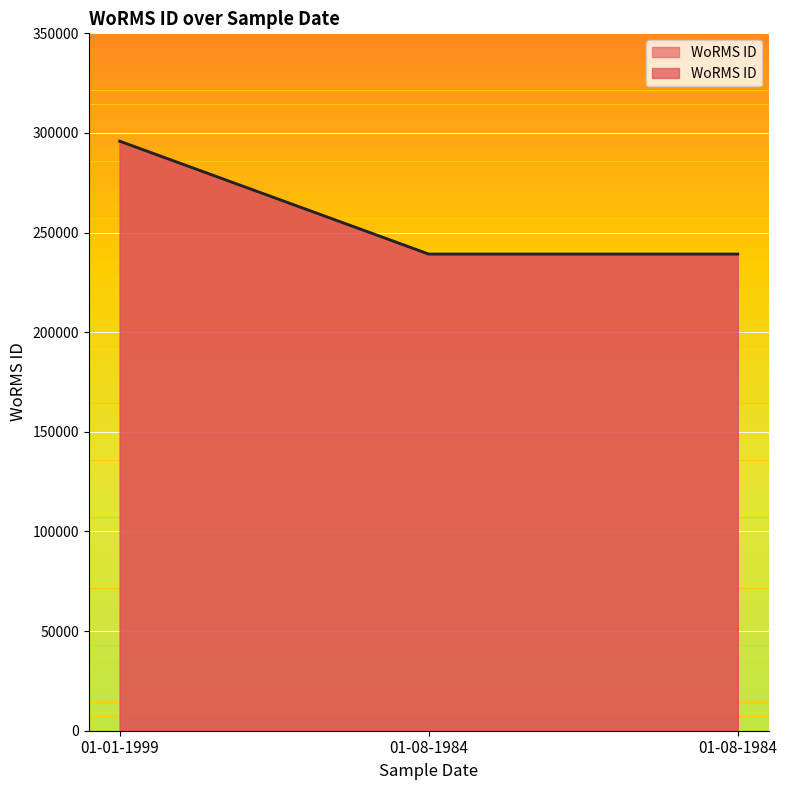

What is the difference between the values at 01-08-1984 and 01-01-1999?

56663